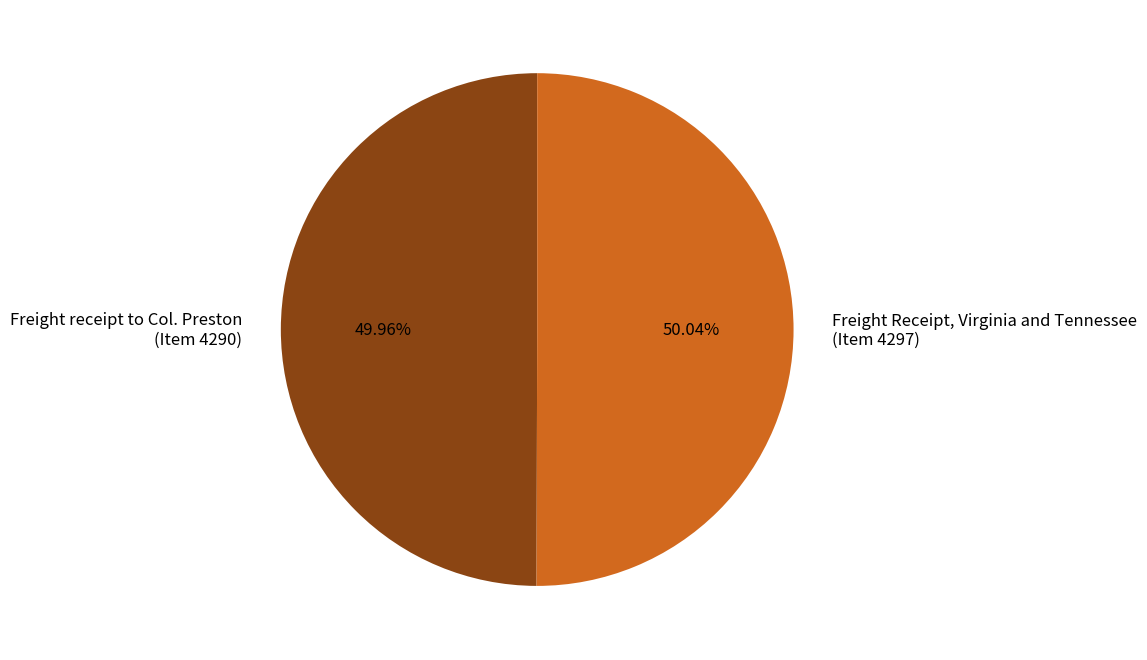

Does any single category account for the majority?

Yes